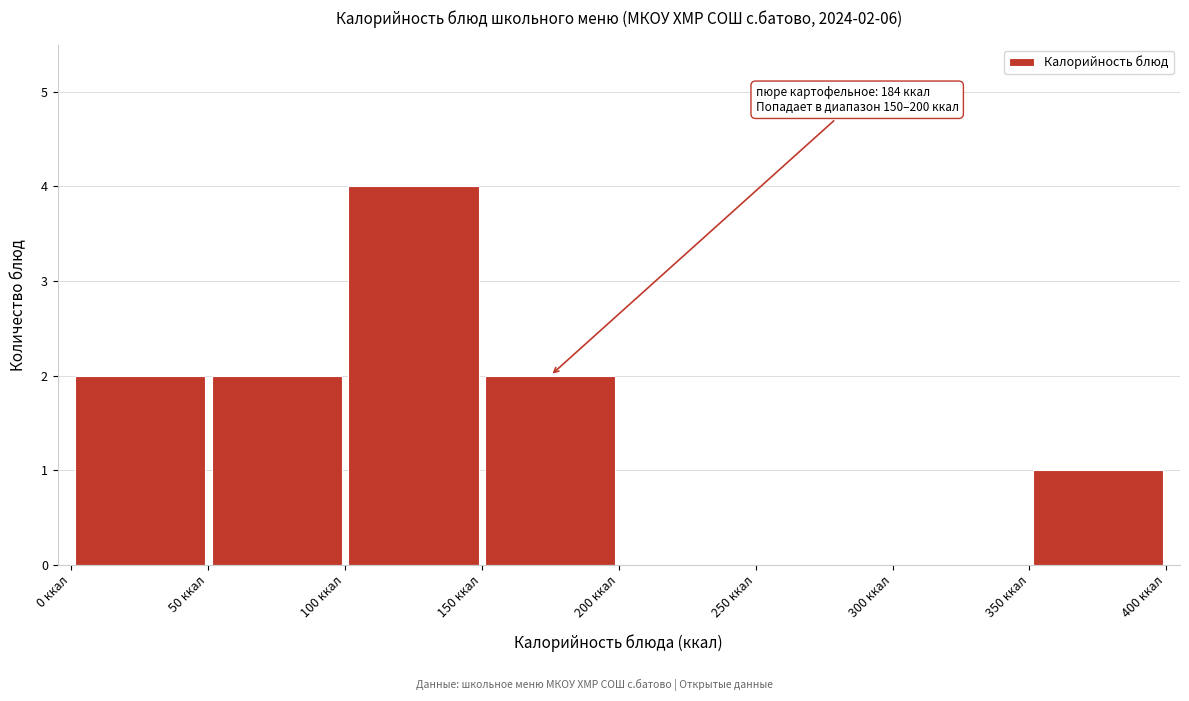

Which range on the x-axis has the tallest bar?

100 to 150